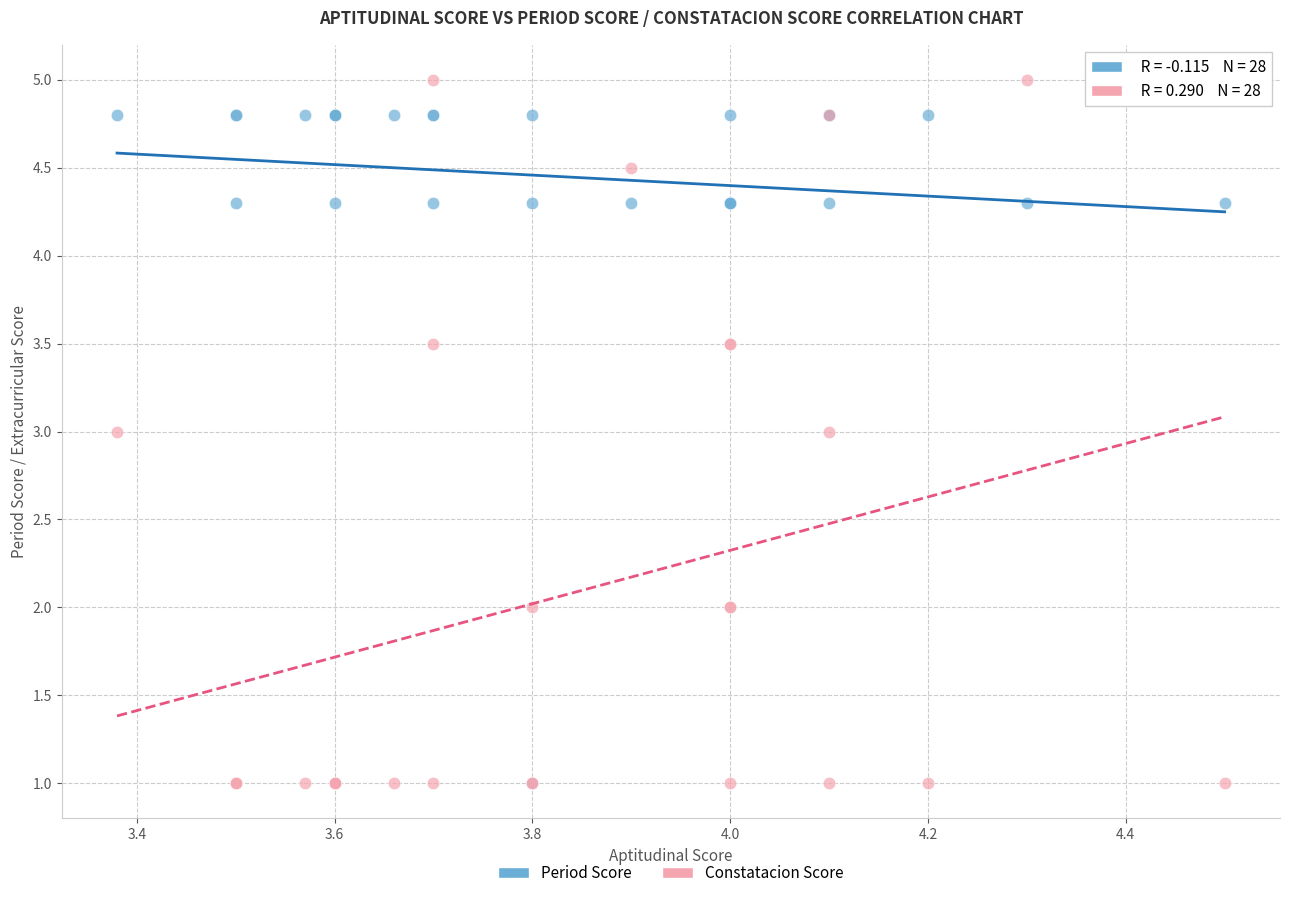

Which series has the largest Y range (max minus min)?

Constatacion Score